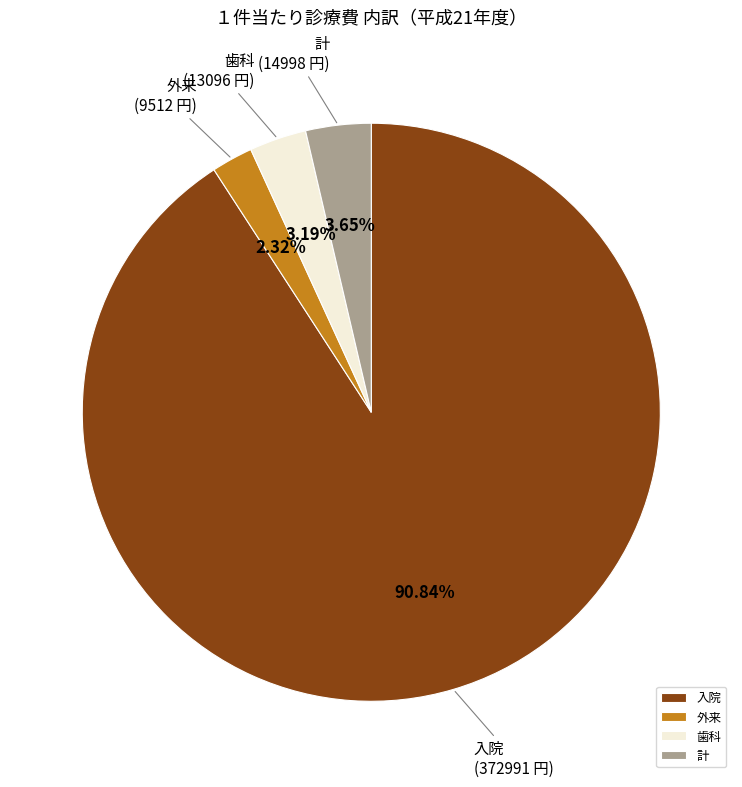

To the nearest percent, what is the difference between the largest and smallest slice percentages?

89%